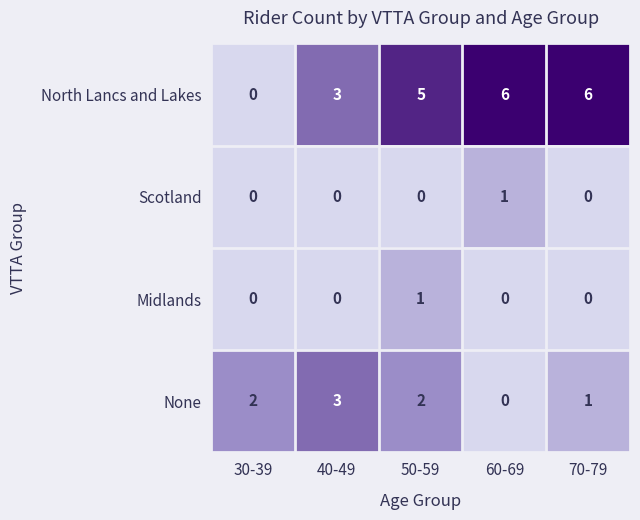

Which series has the largest range (max minus min)?

North Lancs and Lakes